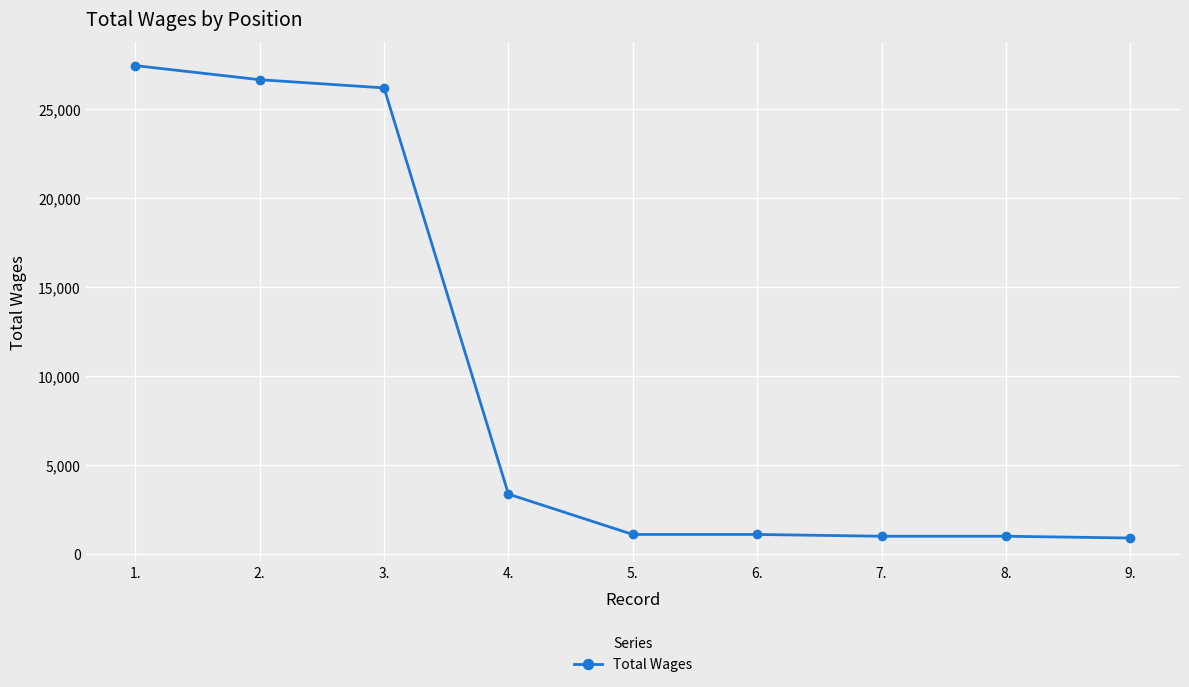

How many lines are shown in the chart?

1